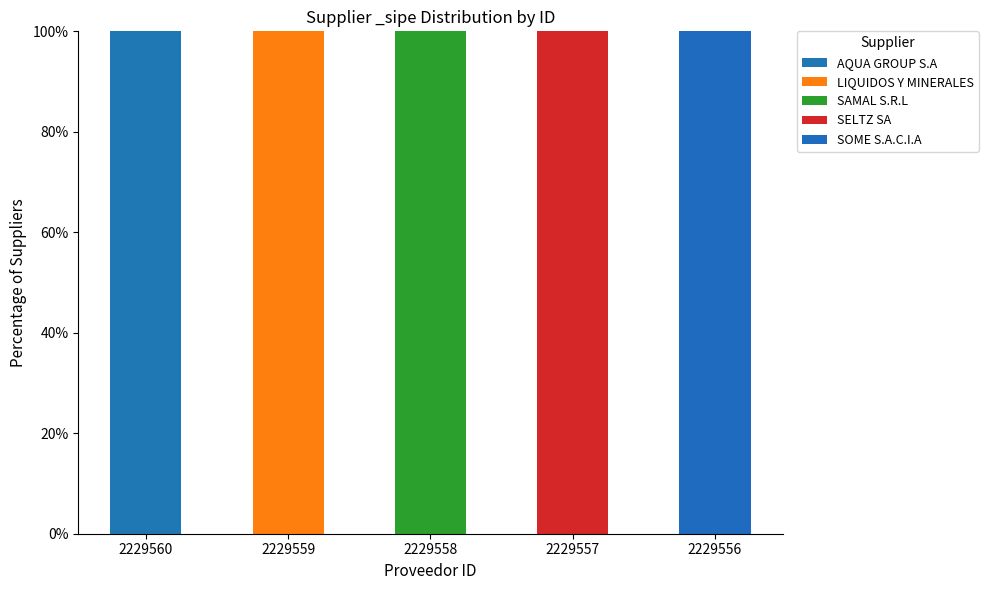

How many series are shown in this chart?

5